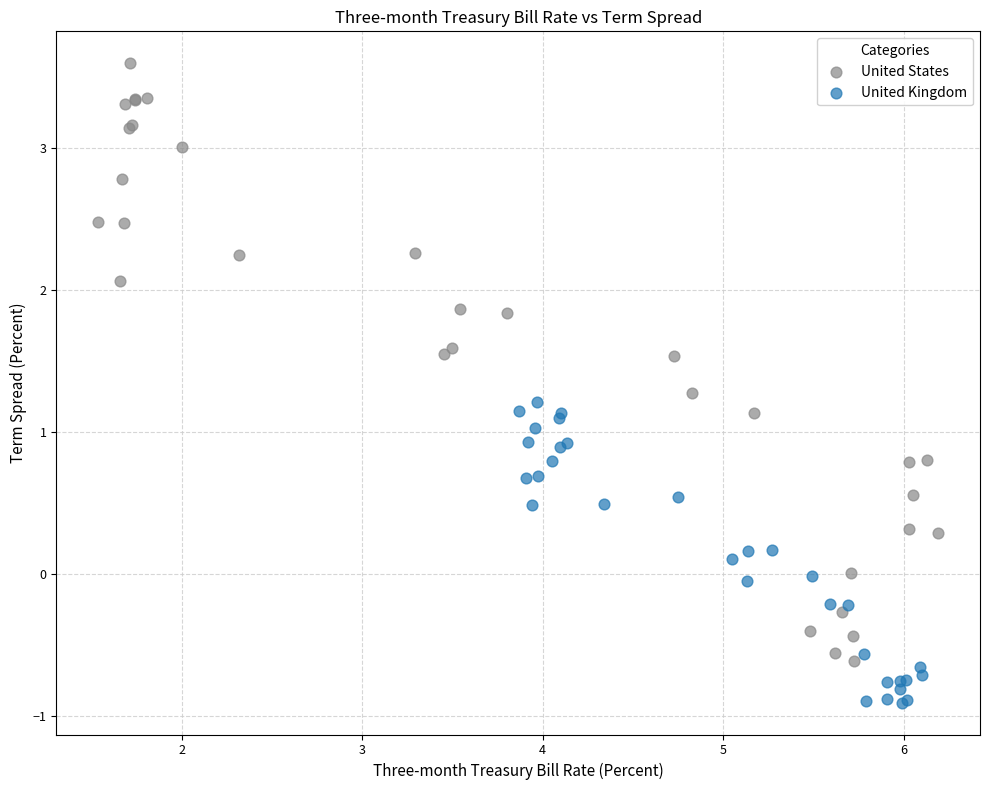

Which series reaches the minimum Y coordinate?

United Kingdom